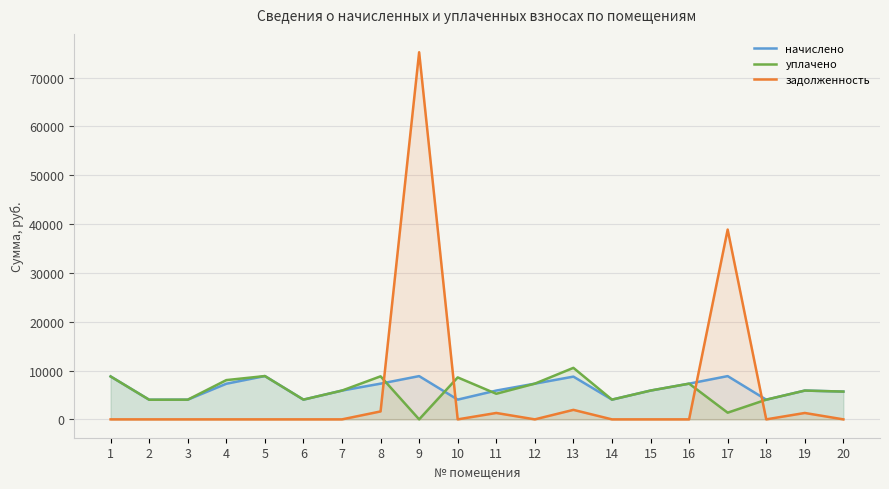

How many lines are shown in the chart?

3